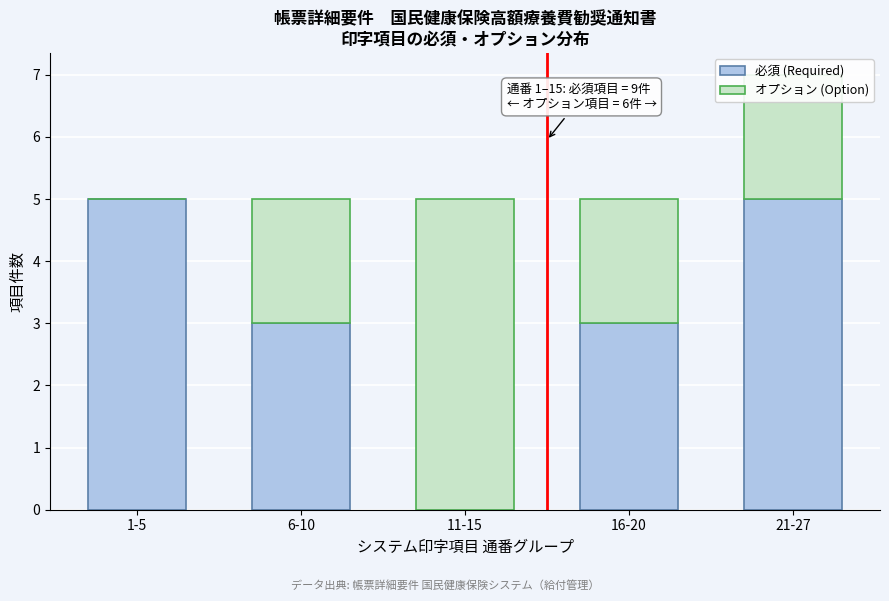

What is the highest value of the 必須 (Required) series?

5